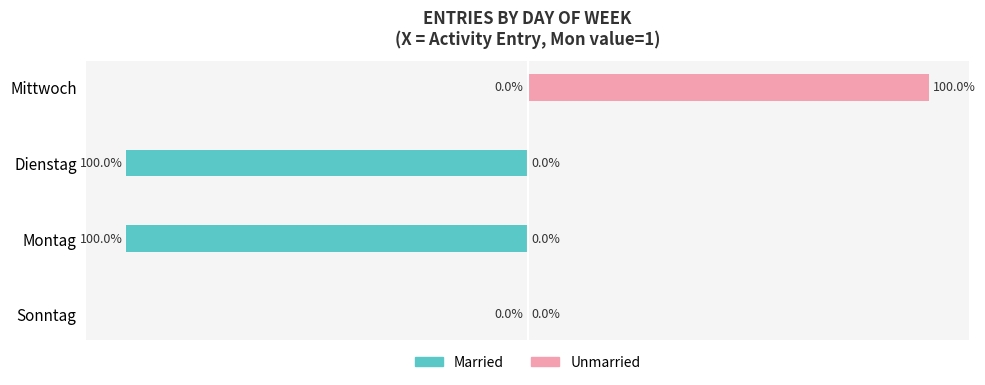

Are the bars grouped side by side (vs. stacked)?

Yes